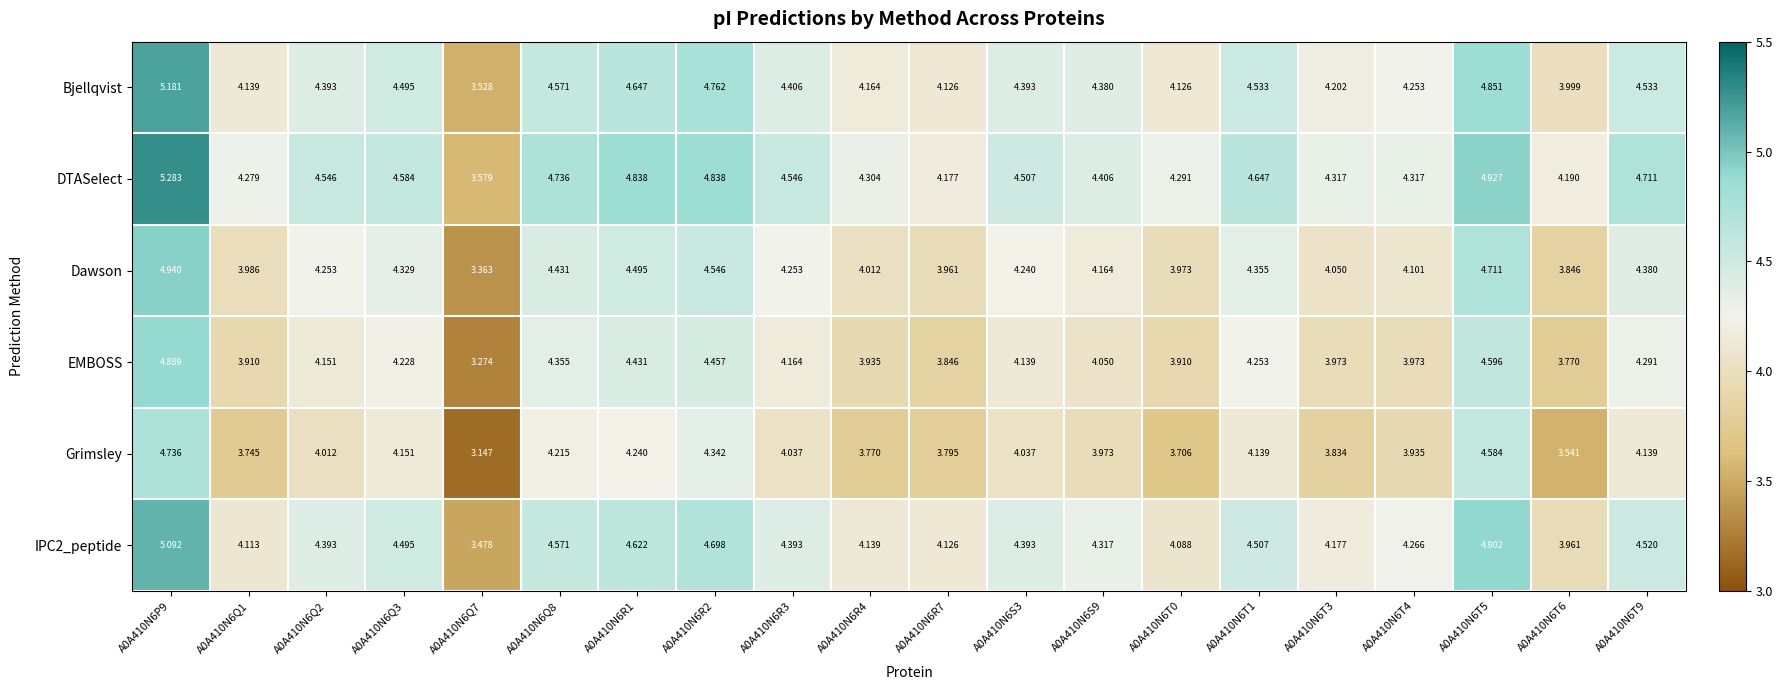

Which series has the widest spread of values?

DTASelect